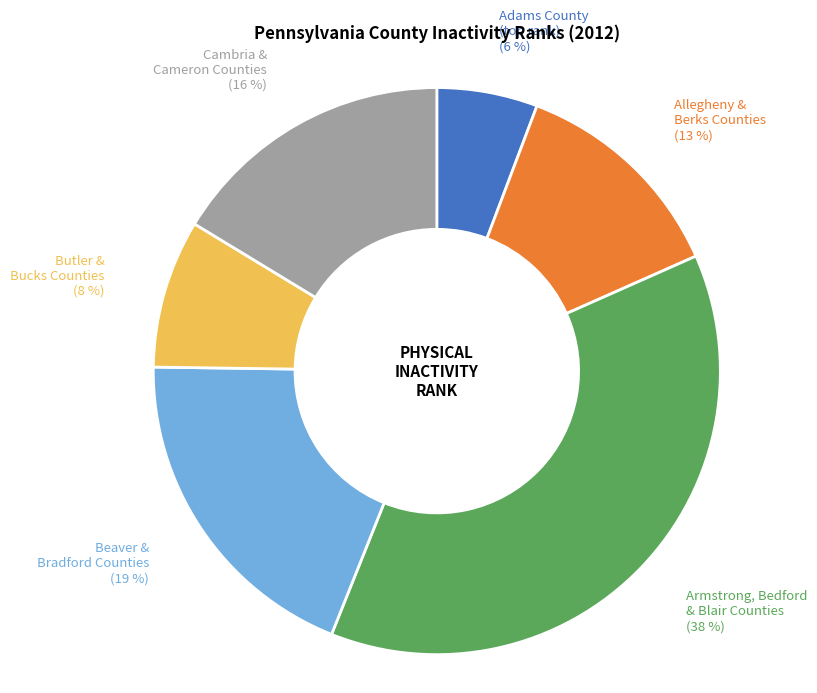

To the nearest percent, what is the average slice percentage?

17%